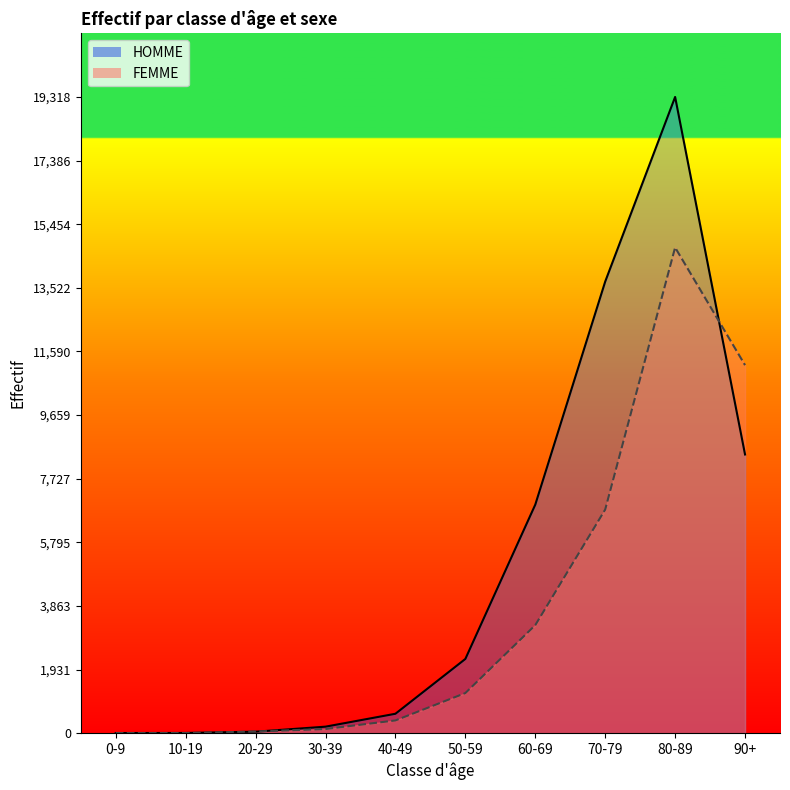

What is the difference between the second highest and second lowest values in the FEMME series?

11170